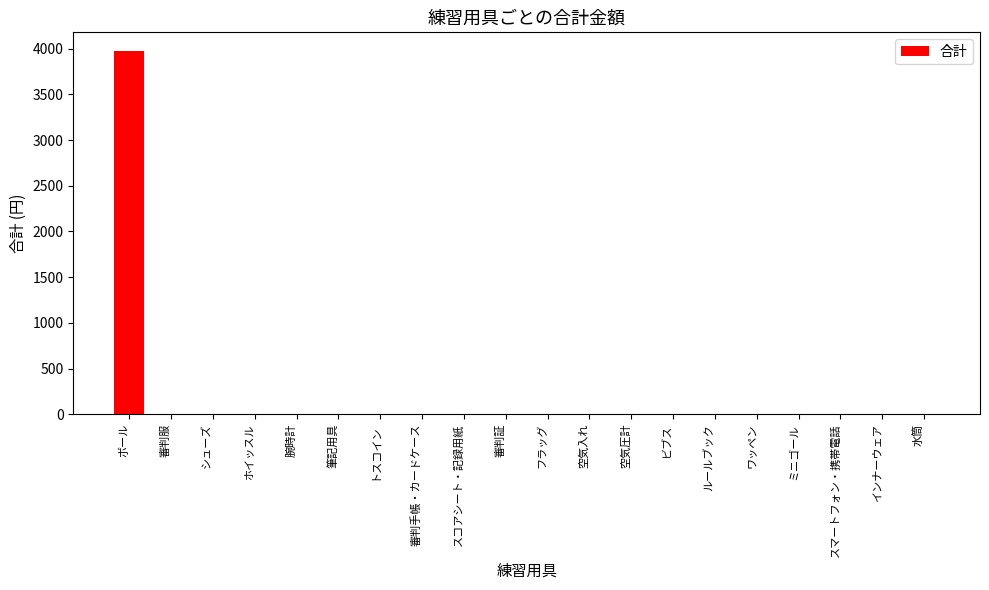

What is the change in value from ボール to スマートフォン・携帯電話?

-3980